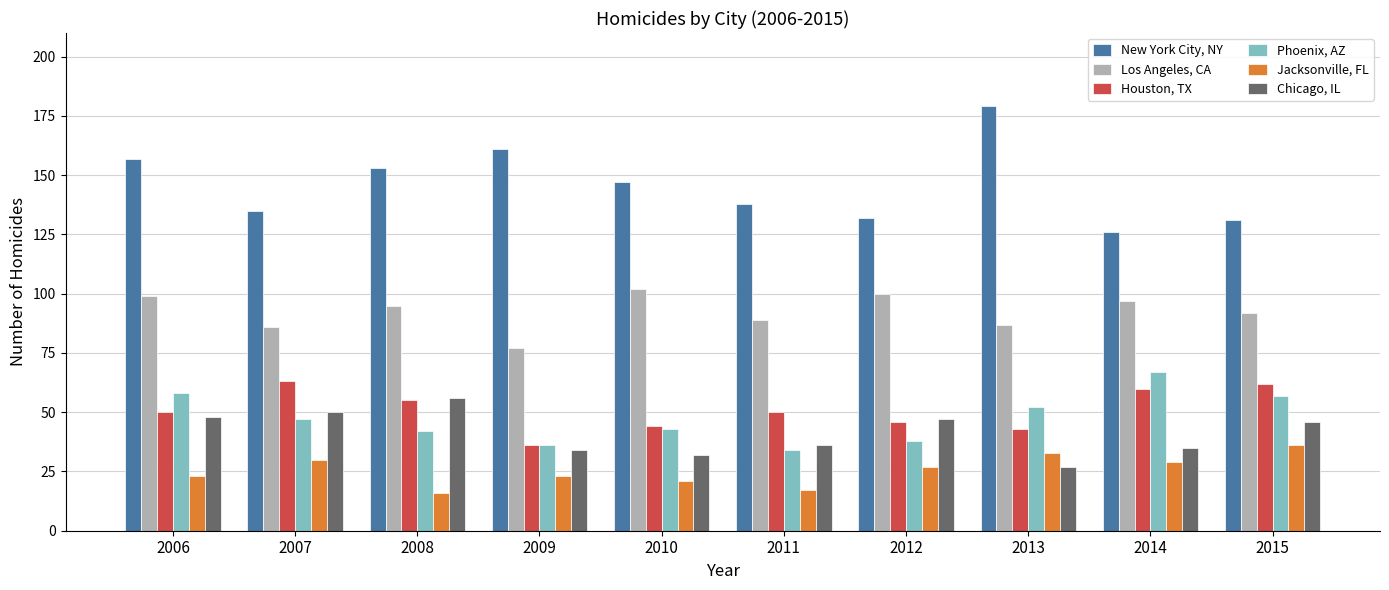

Is it true that New York City, NY equals 179 at 2013?

True